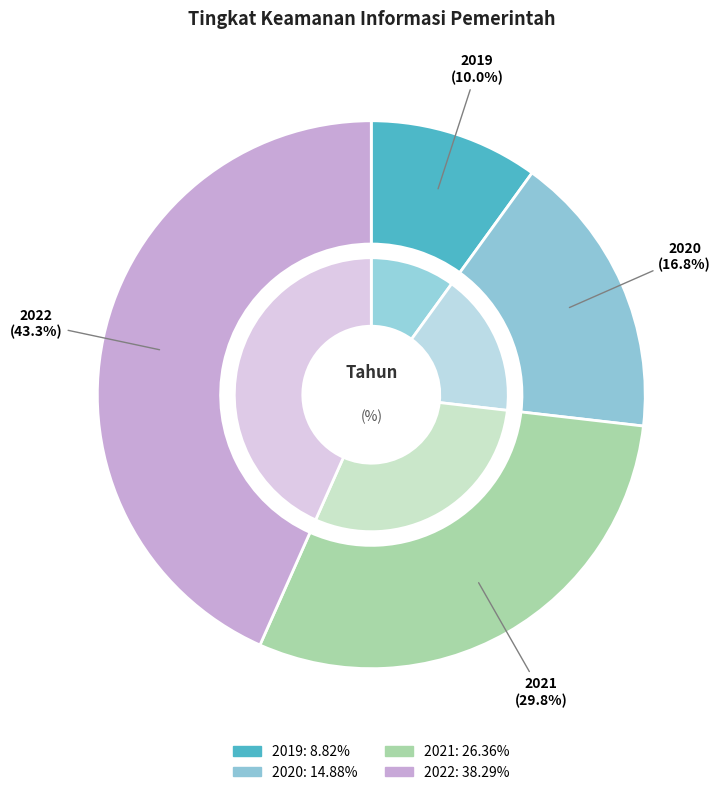

Which slice is the smallest?

2019